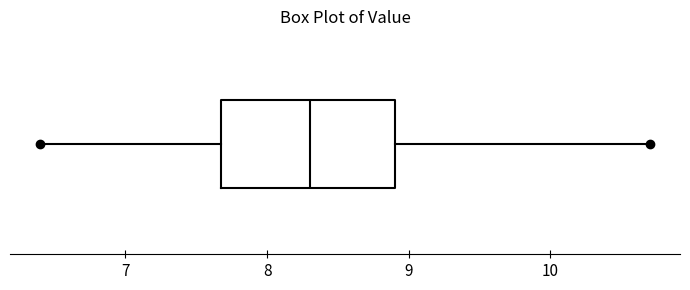

Transcribe this box plot: give where the median line is, the range the box spans, and where the two whiskers end, as read against the x-axis. The values are not printed on the chart, so give them approximately, as read against the axis.

median 8.3, box 7.7 to 8.9, whiskers 6.4 to 10.7